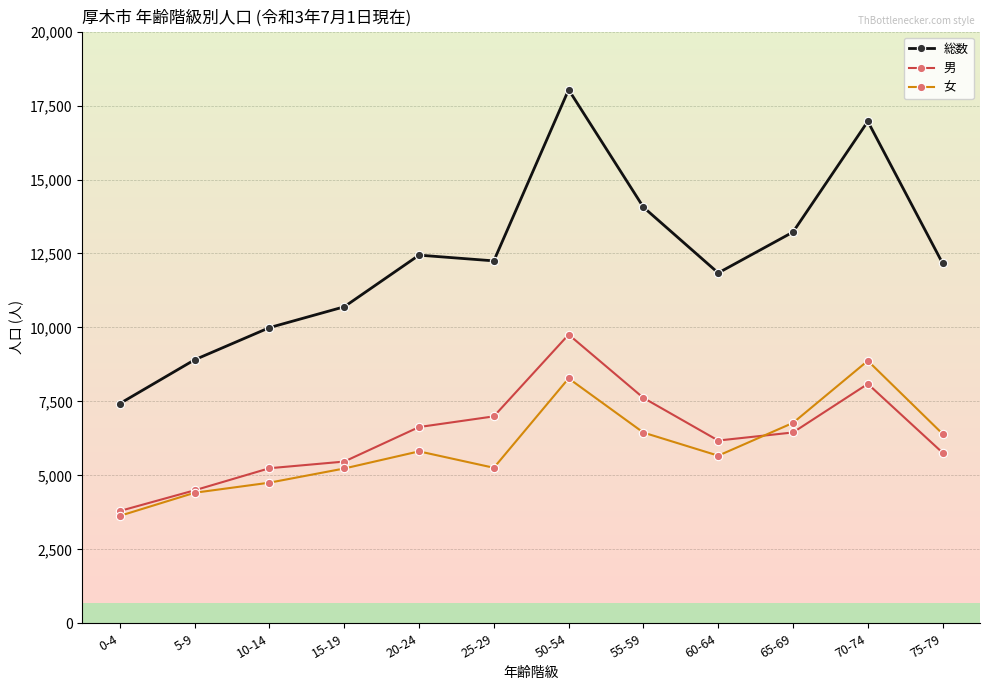

What is the value of the 男 point at the 9th from the left?

6177